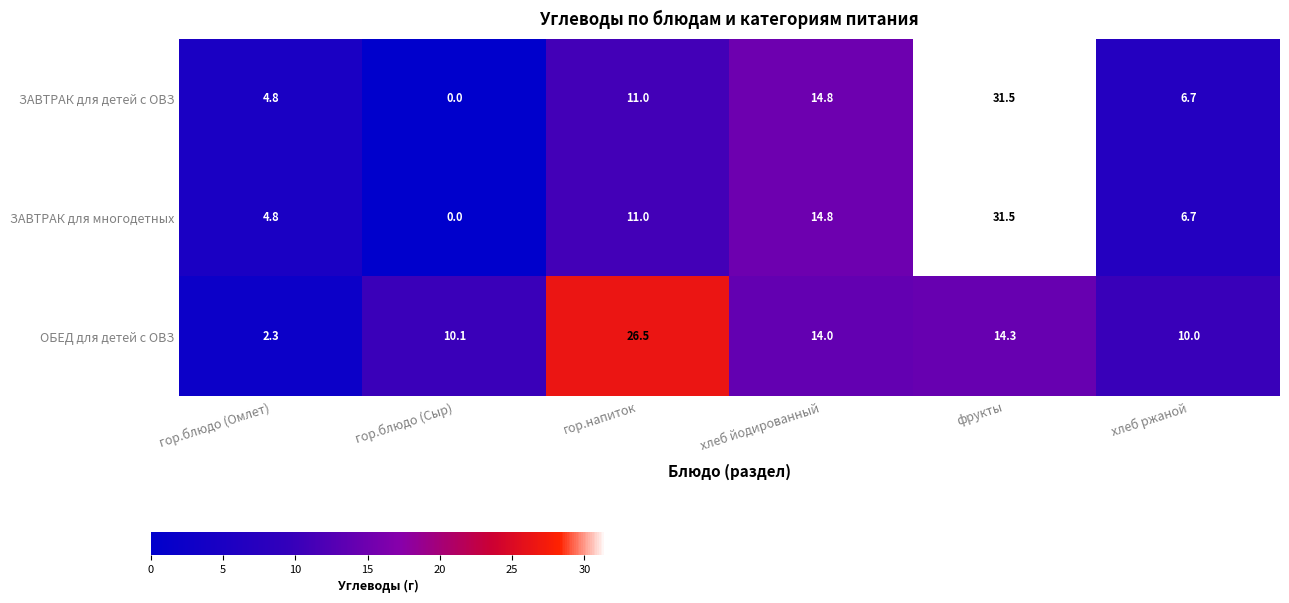

The value of ОБЕД для детей с ОВЗ at гор.напиток is 26.5. True or false?

True